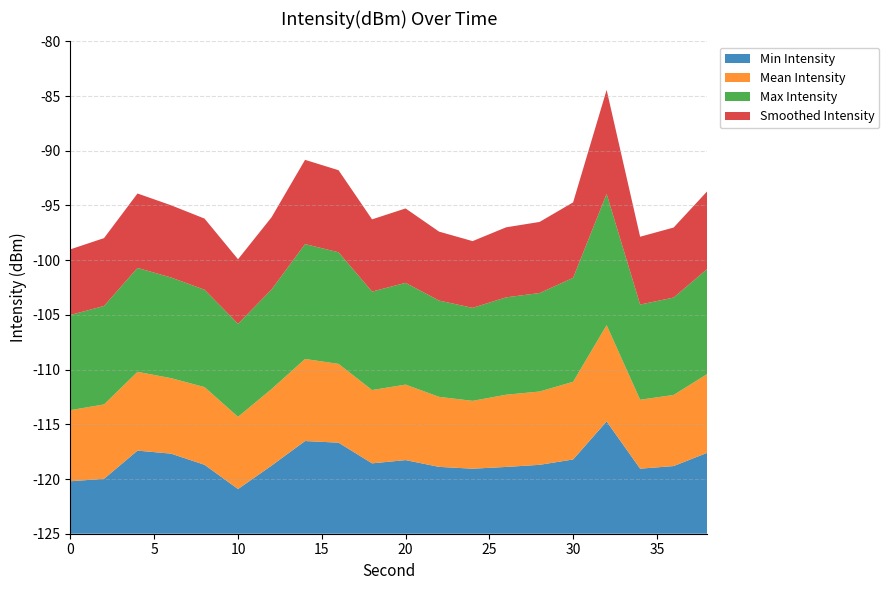

What are all the series names shown in the legend?

Min Intensity, Mean Intensity, Max Intensity, Smoothed Intensity